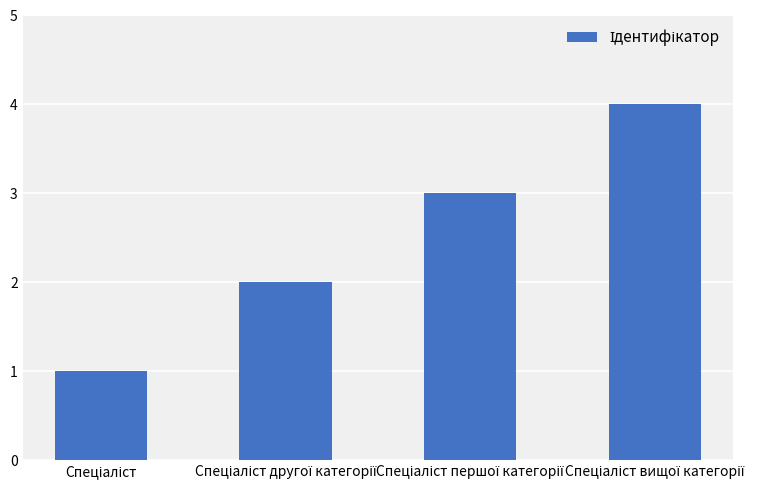

What is the maximum value shown in the chart?

4